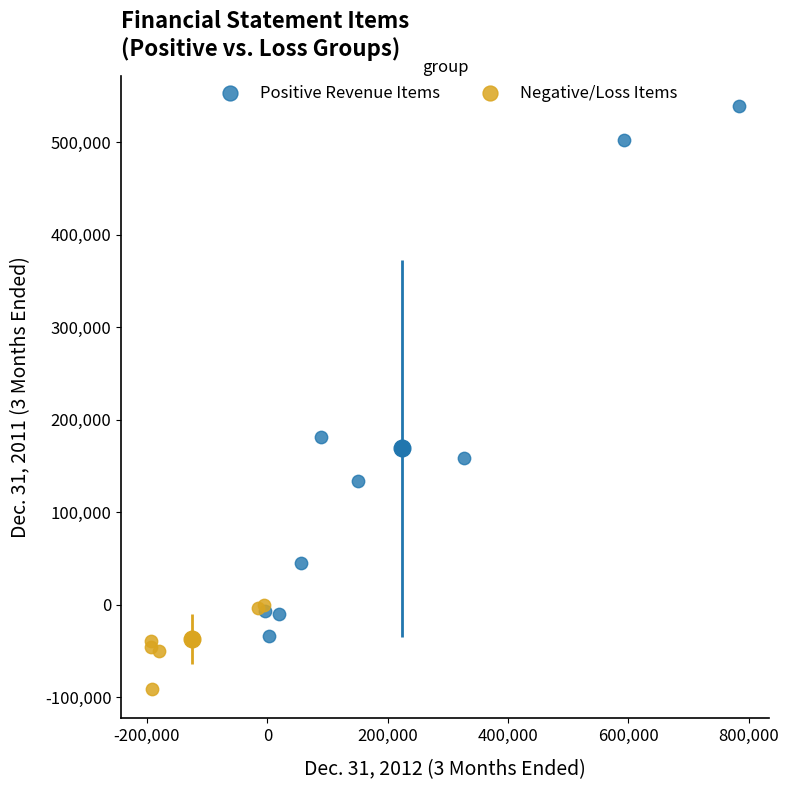

What are all the series names shown in the legend?

Positive Revenue Items, Negative/Loss Items